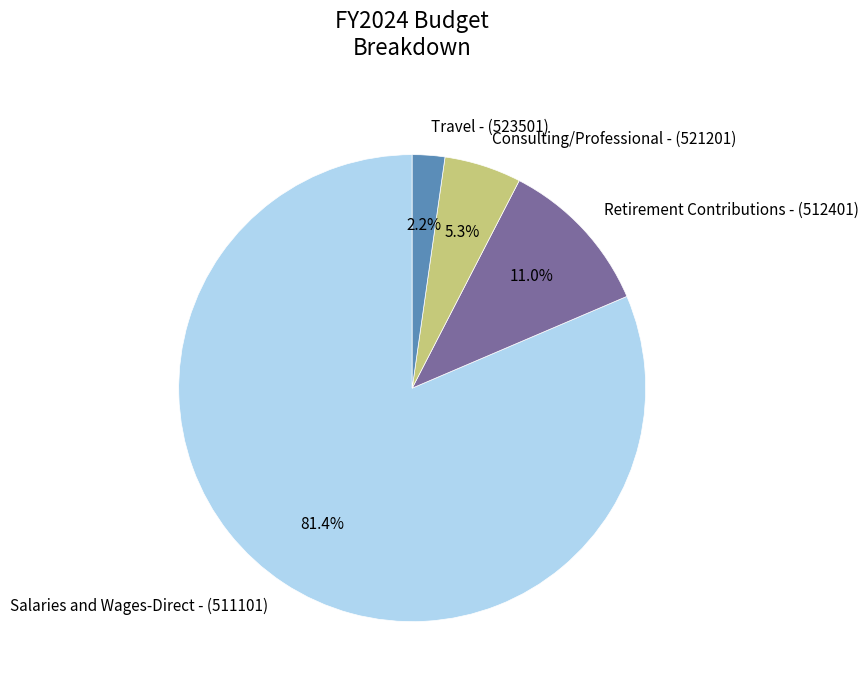

How many segments does this pie chart have?

4